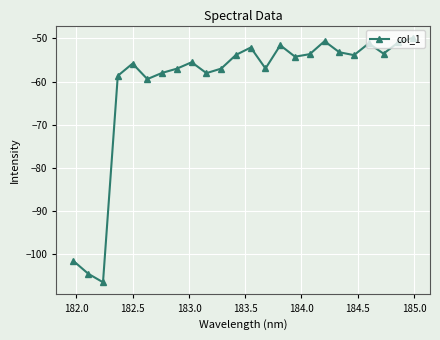

What is the value of the 9th point from the left?

-55.5